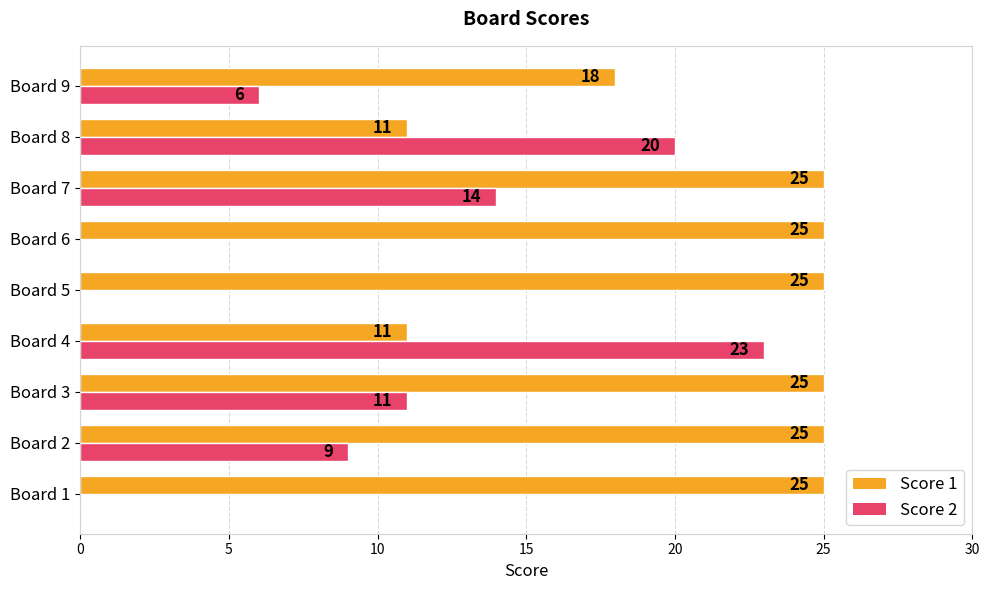

What are all the series names shown in the legend?

Score 1, Score 2